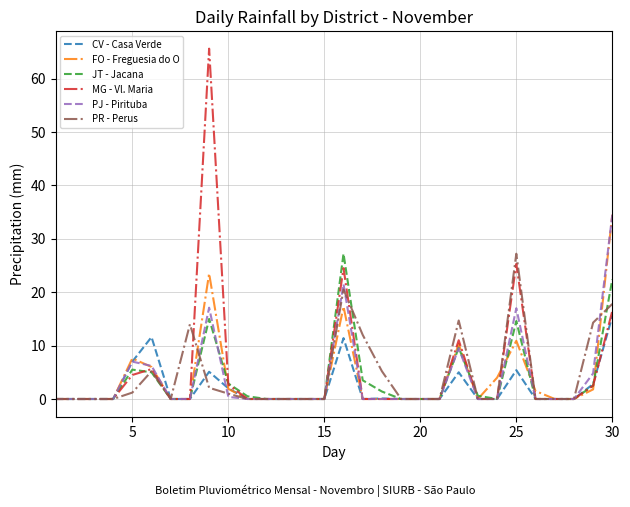

Which series has the widest spread of values?

MG - Vl. Maria